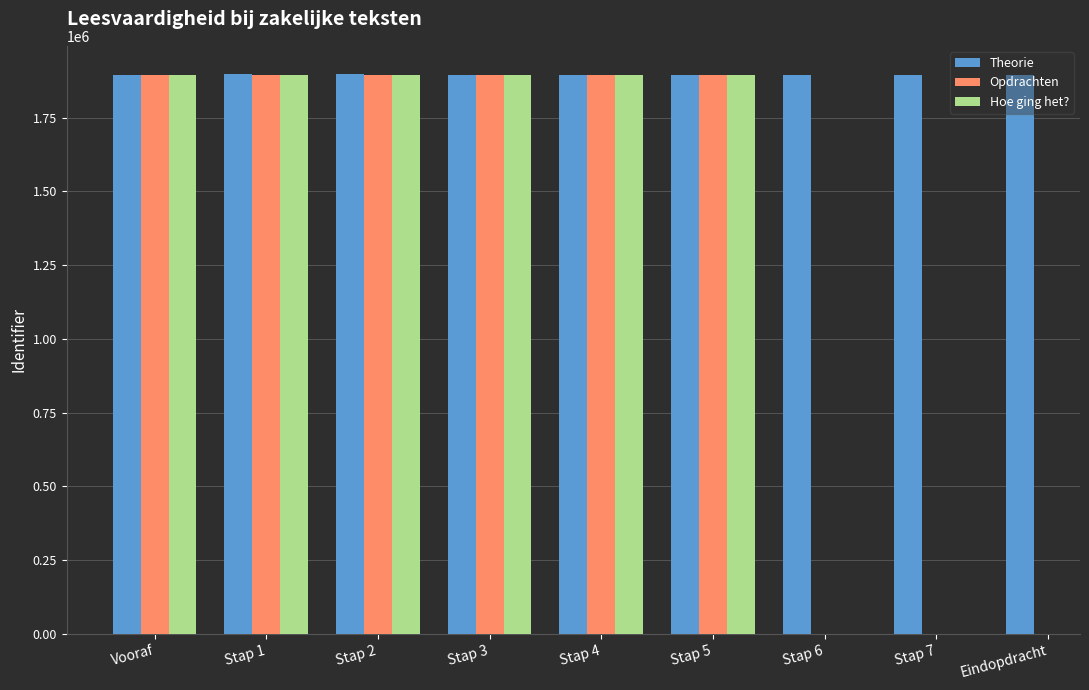

At which category does the chart reach its peak across all series?

Stap 2